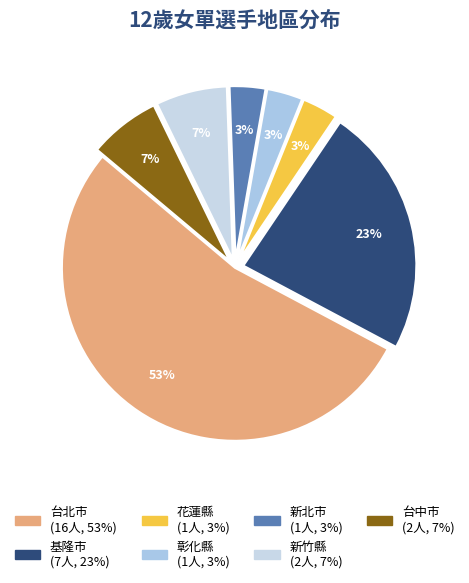

Count the number of slices in the pie.

7